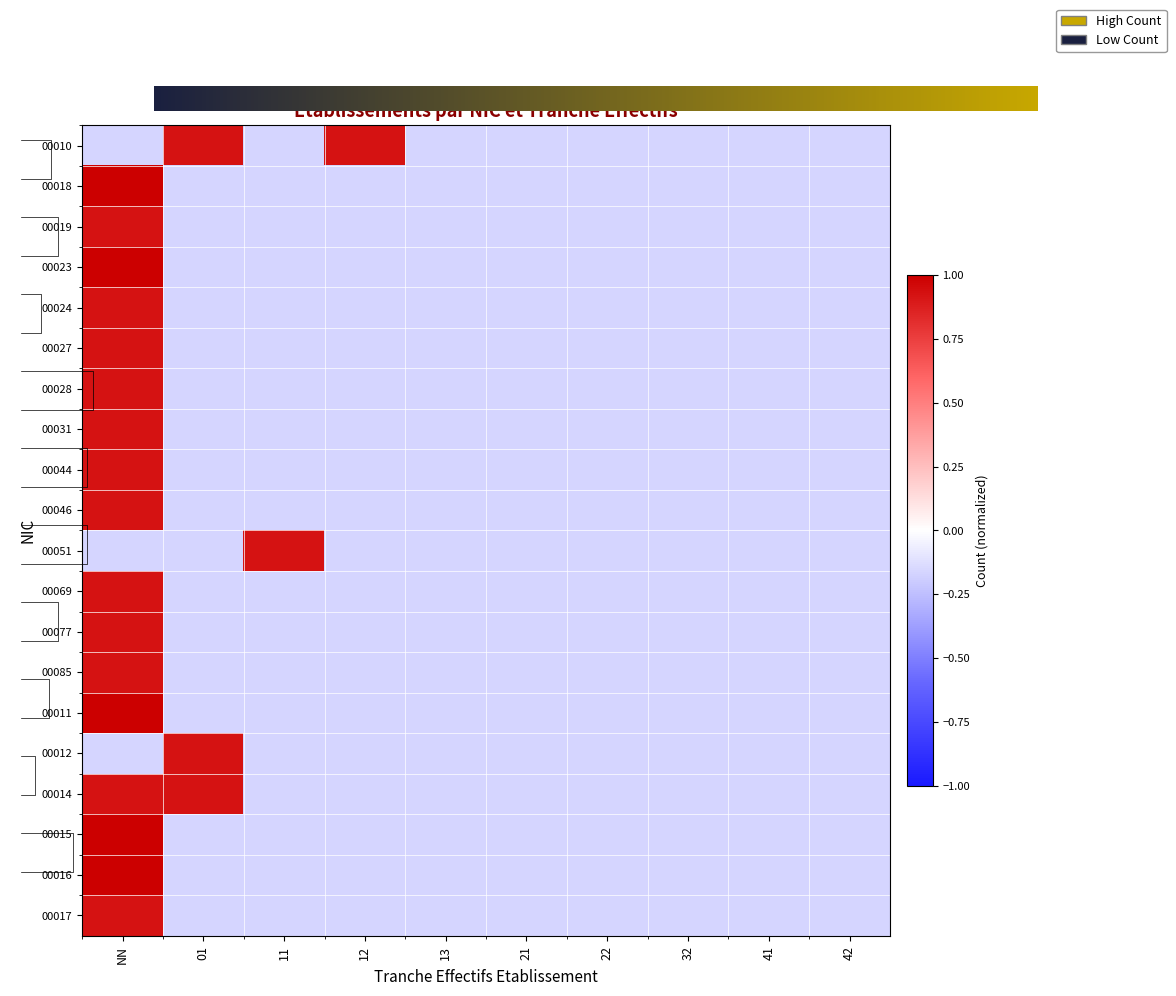

The 00046 series shows -0.2 at 21. True or false?

True